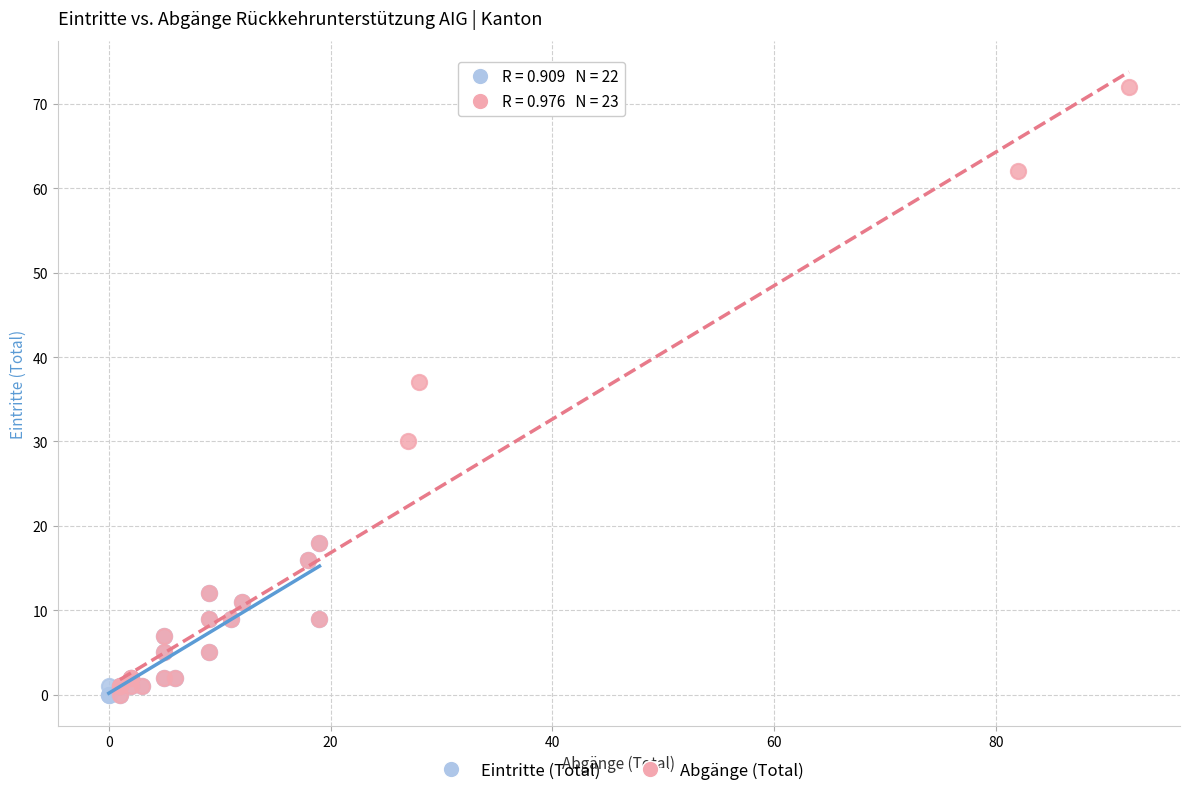

Which series reaches the maximum Y coordinate?

Abgänge (Total)